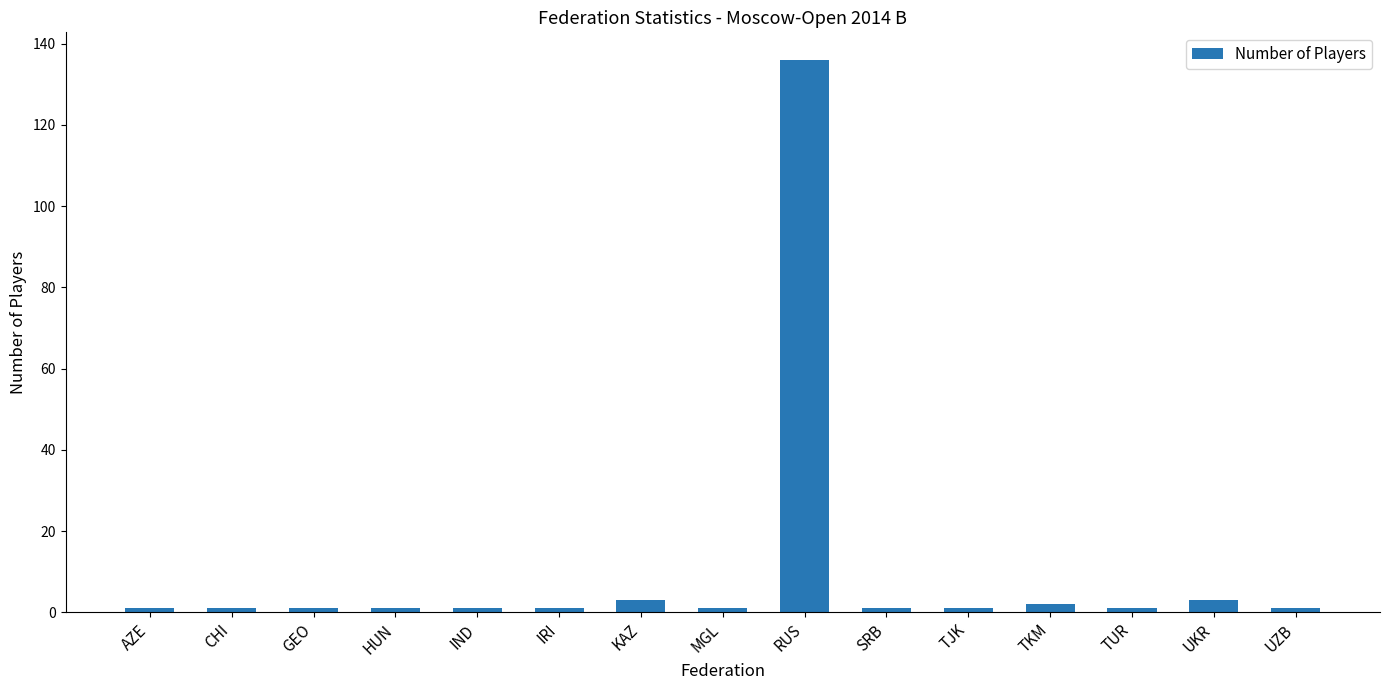

What is the value of the 14th bar from the left?

3